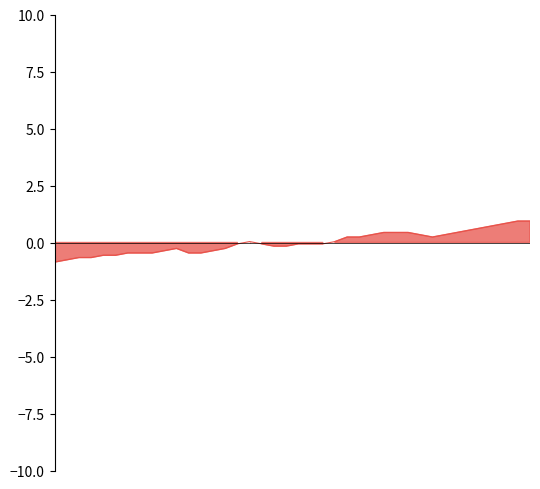

What is the maximum value shown in the chart?

0.9